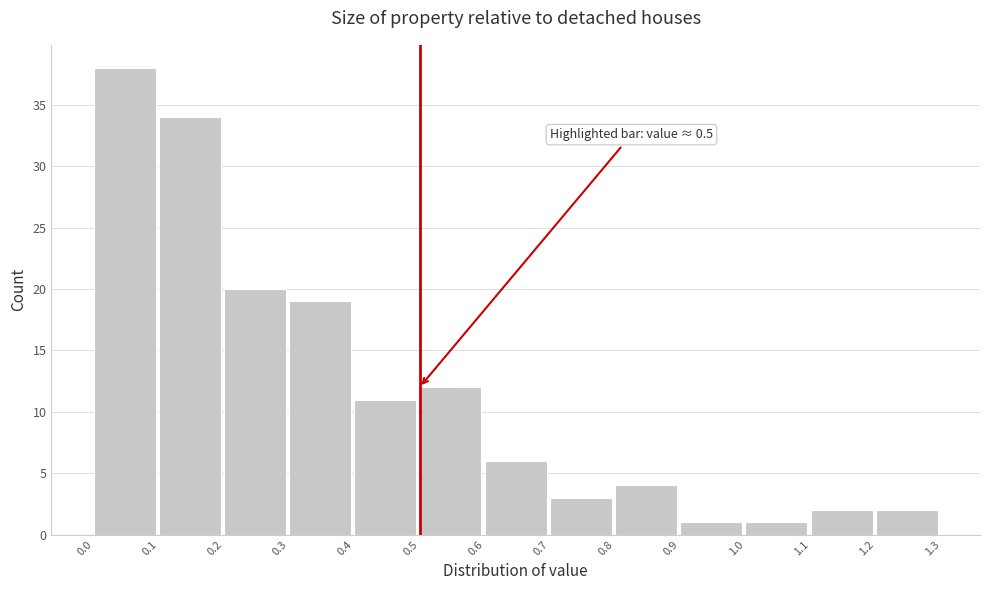

Which range on the x-axis has the tallest bar?

0.0 to 0.1